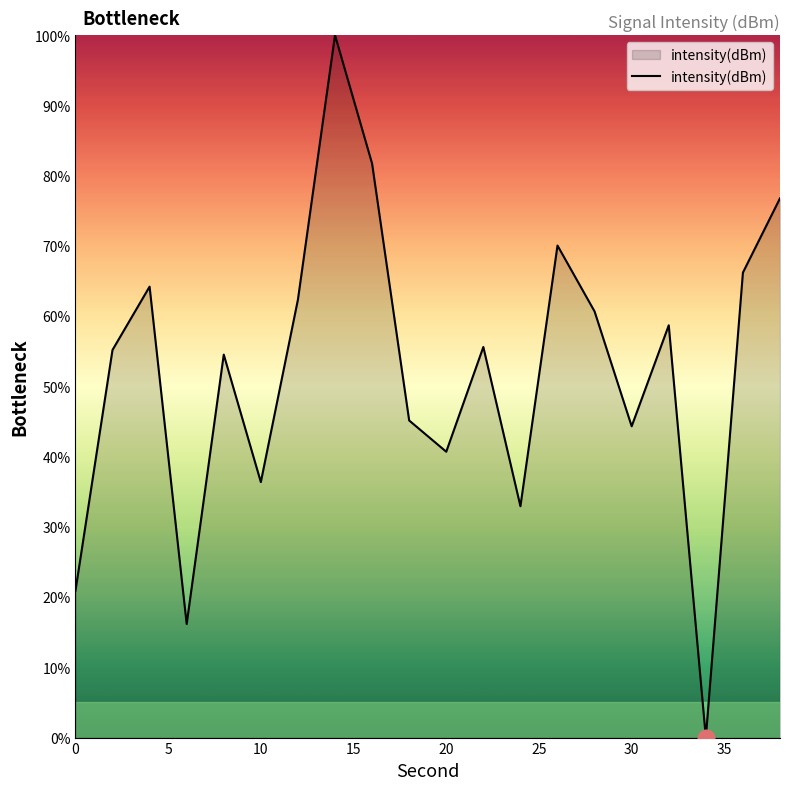

How many distinct data groups are displayed?

1